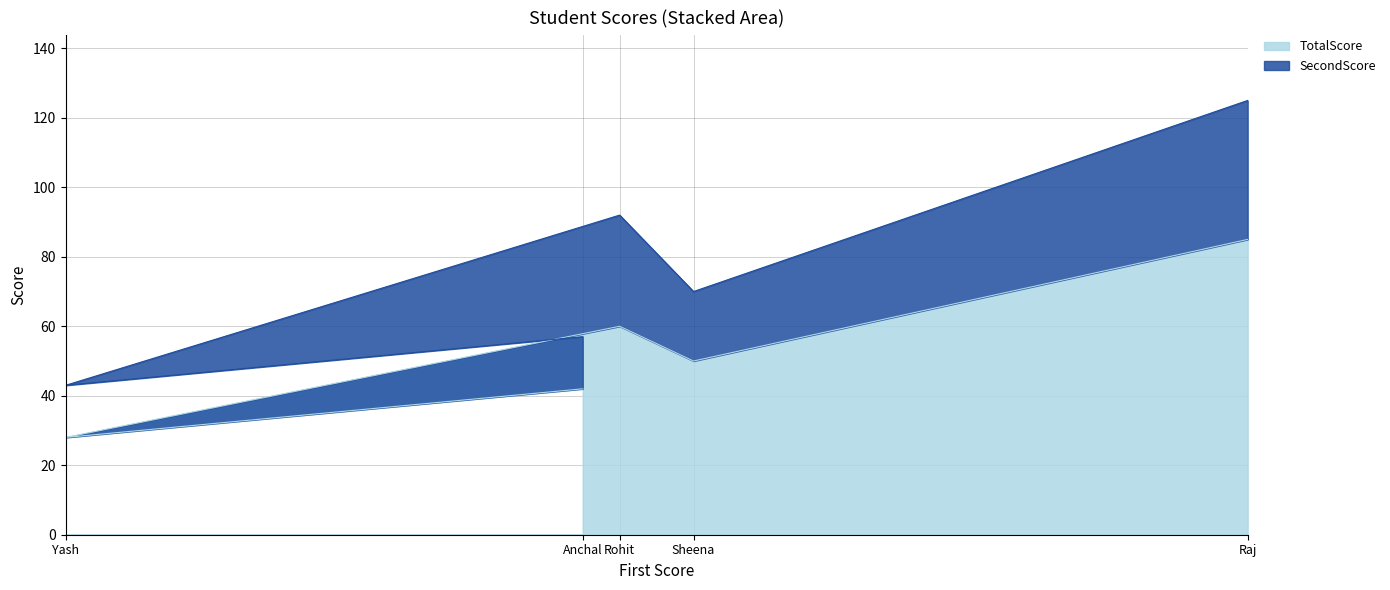

What is the difference between the values at Anchal and Sheena?

8